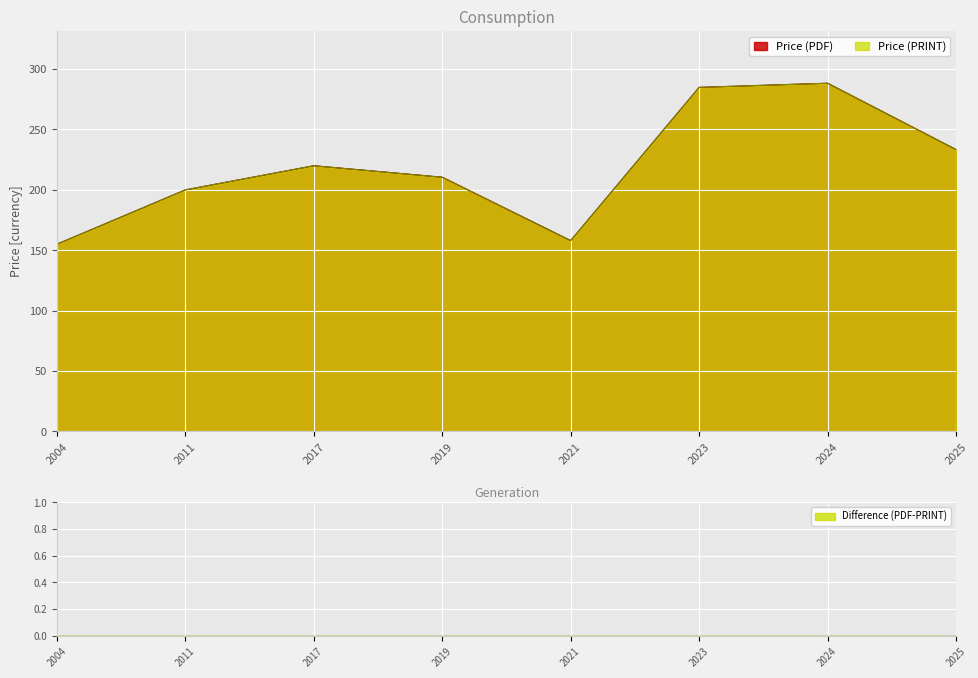

List the series in order of their peak value, highest first.

Price (PDF), Price (PRINT)